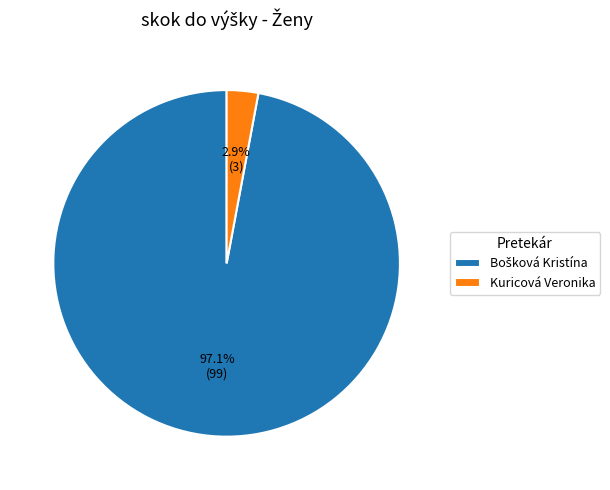

Is there a majority slice in this chart?

Yes